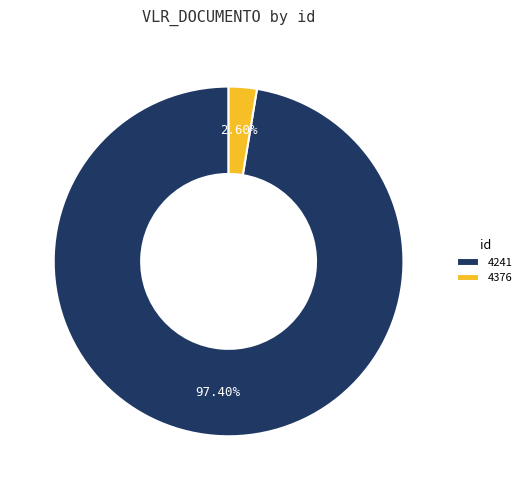

Count the number of slices in the pie.

2